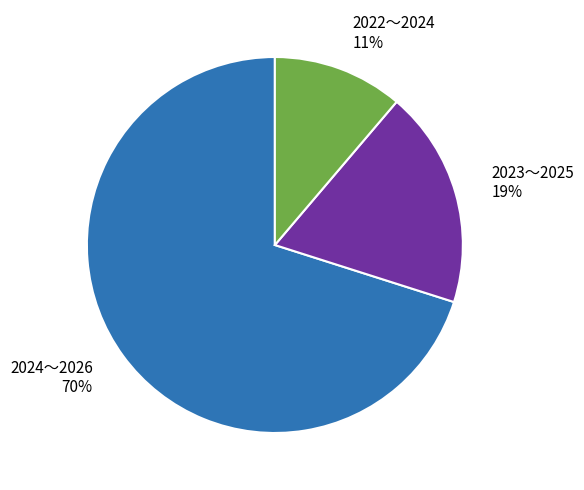

How many segments does this pie chart have?

3